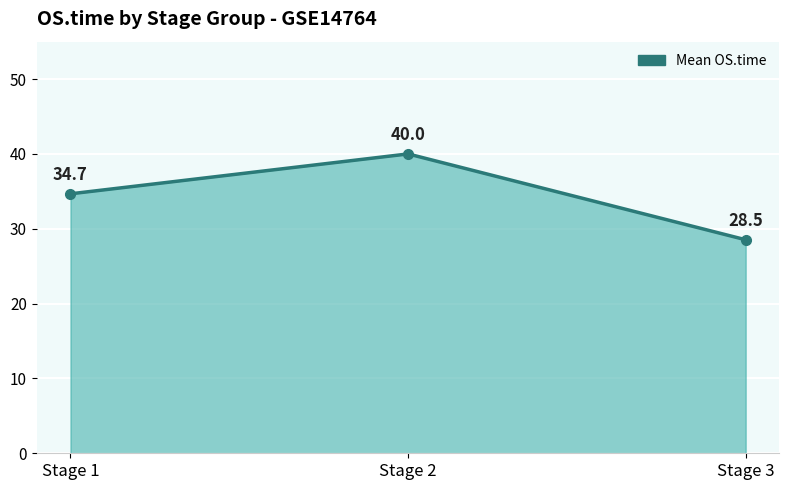

How many lines are shown in the chart?

1